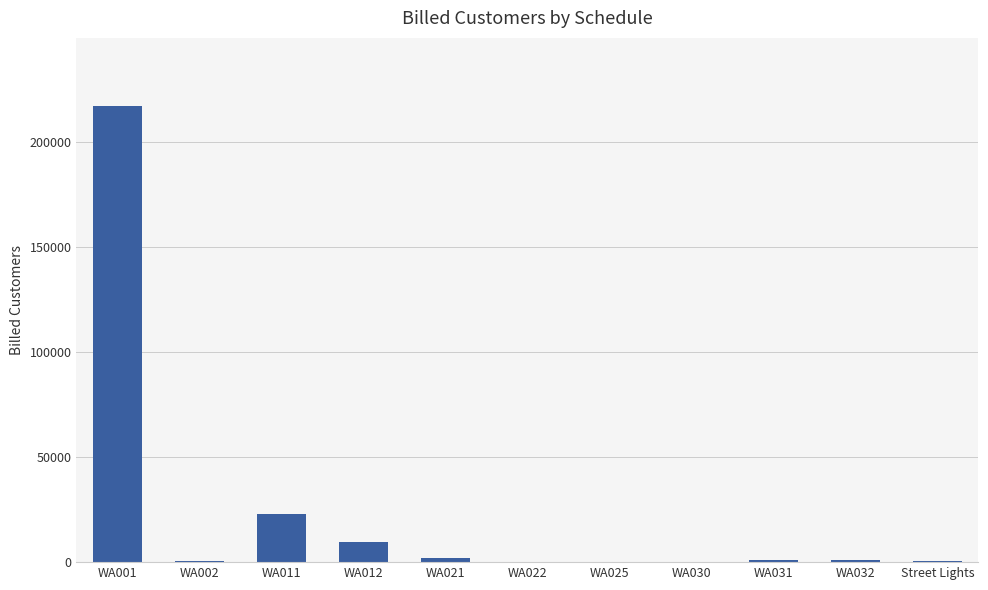

What is the average value?

23112